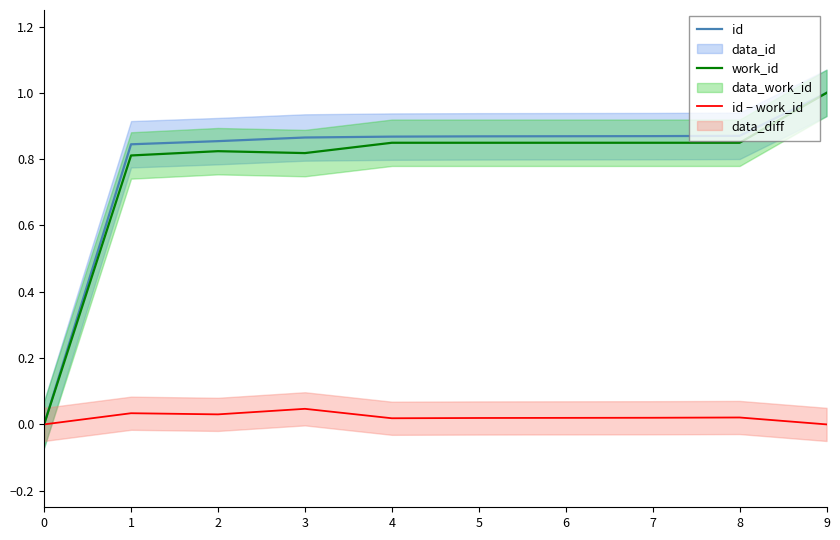

What is the spread (max minus min) of values at 5?

0.8